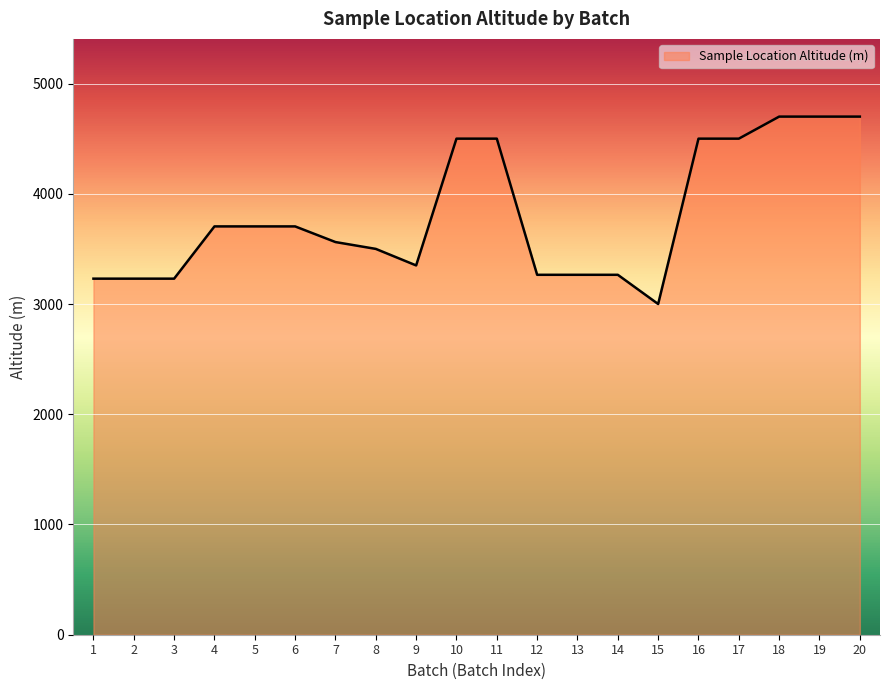

The value at 5 is 2151. True or false?

False